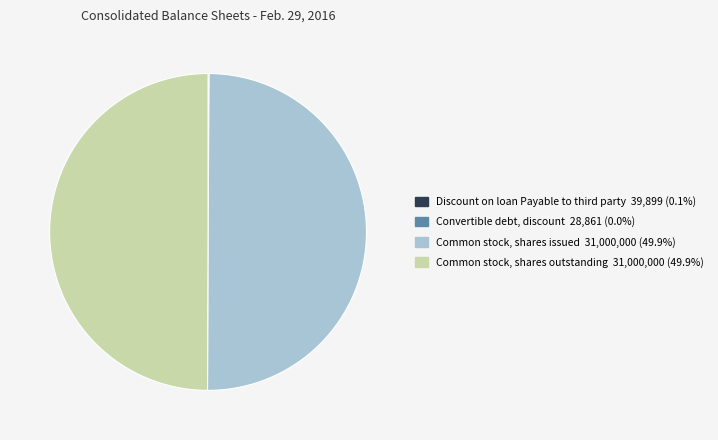

The Convertible debt, discount slice represents 13% of the pie. True or false?

False